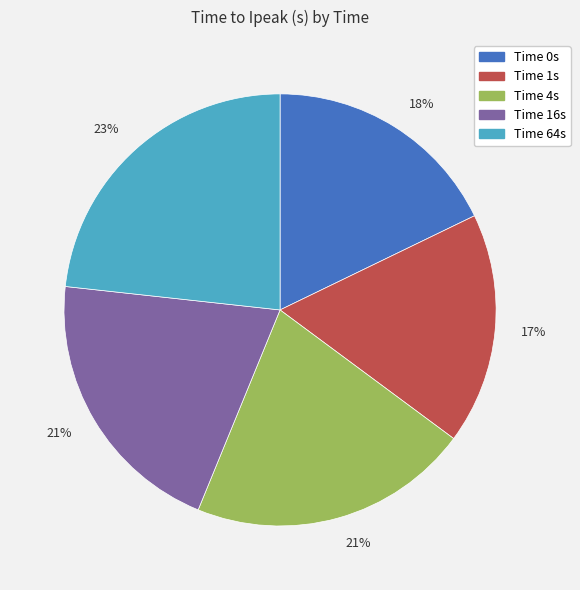

To the nearest percent, what is the average slice percentage?

20%